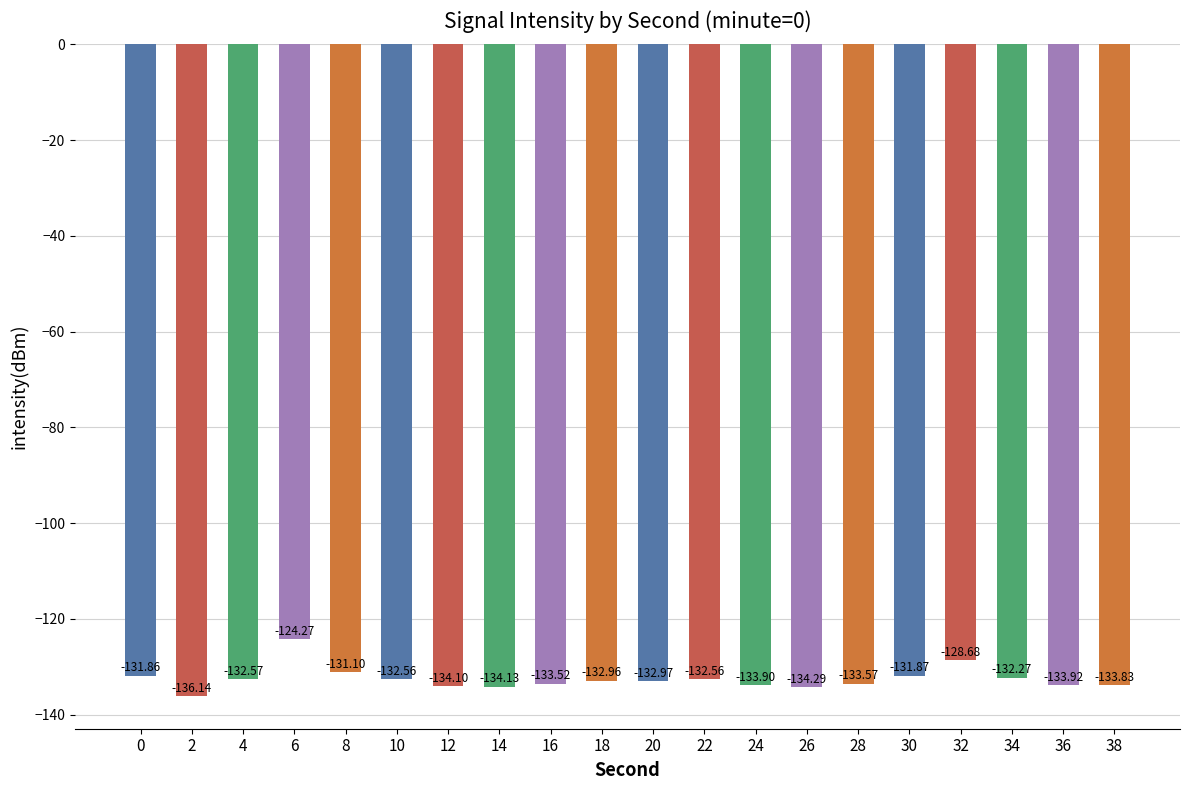

What is the value of the 9th bar from the left?

-133.5